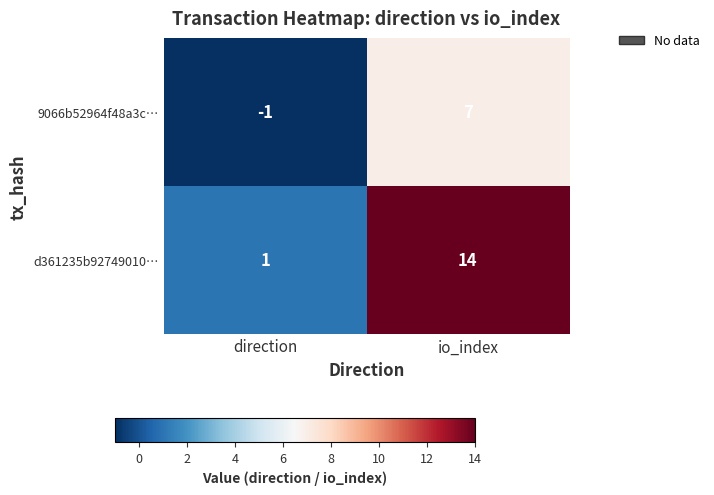

List the series in order of their peak value, highest first.

d361235b92749010…, 9066b52964f48a3c…